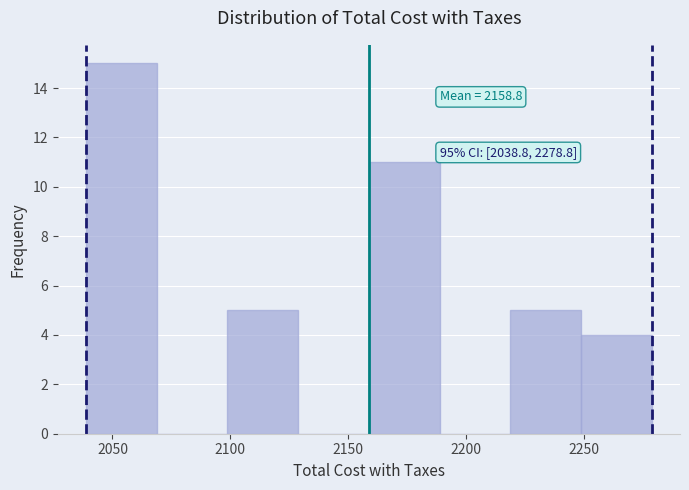

Over which range of the x-axis is the bar tallest?

2040 to 2070